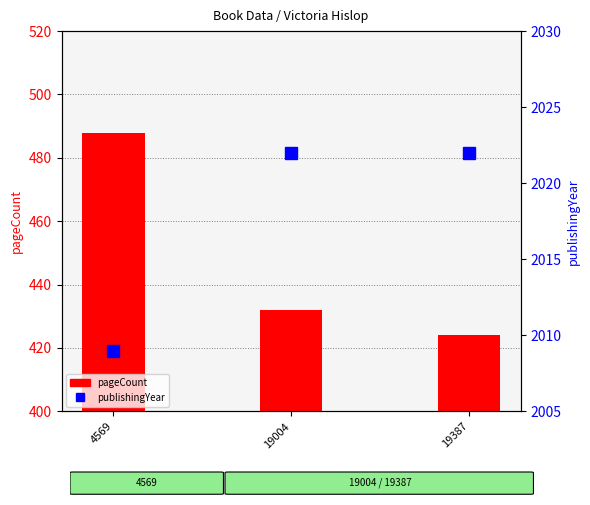

List the series in order of their peak value, highest first.

publishingYear, pageCount